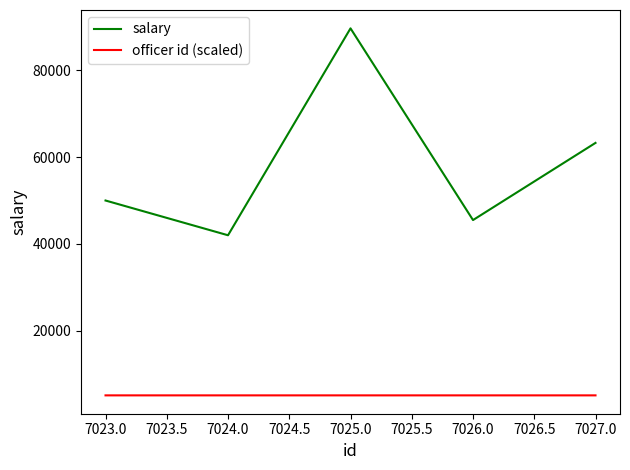

What is the average value of the salary series?

58080.6